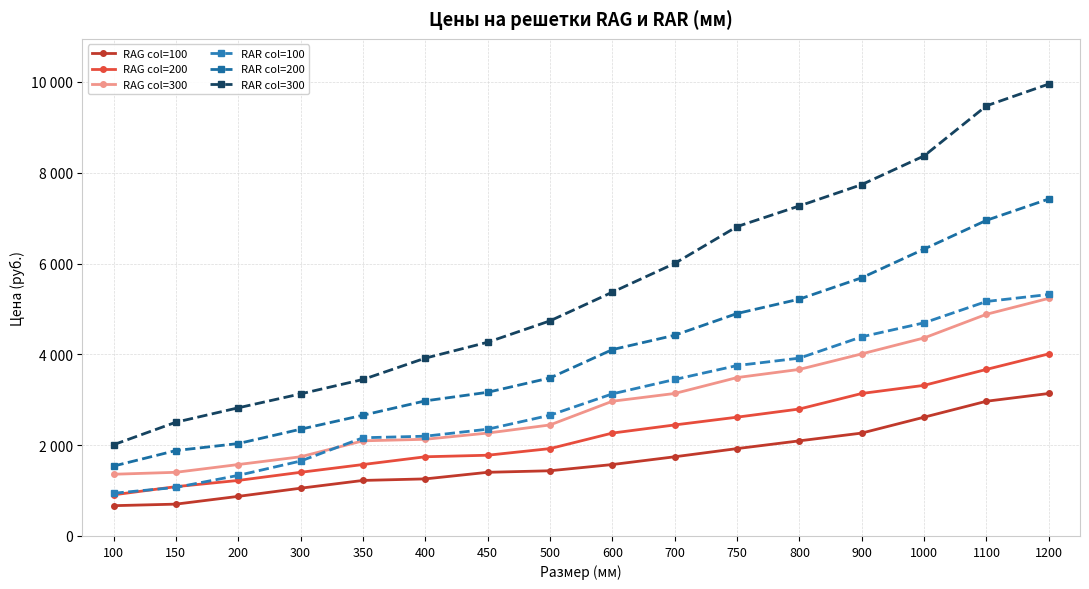

Is it true that RAG col=200 equals 4010 at 1200?

True